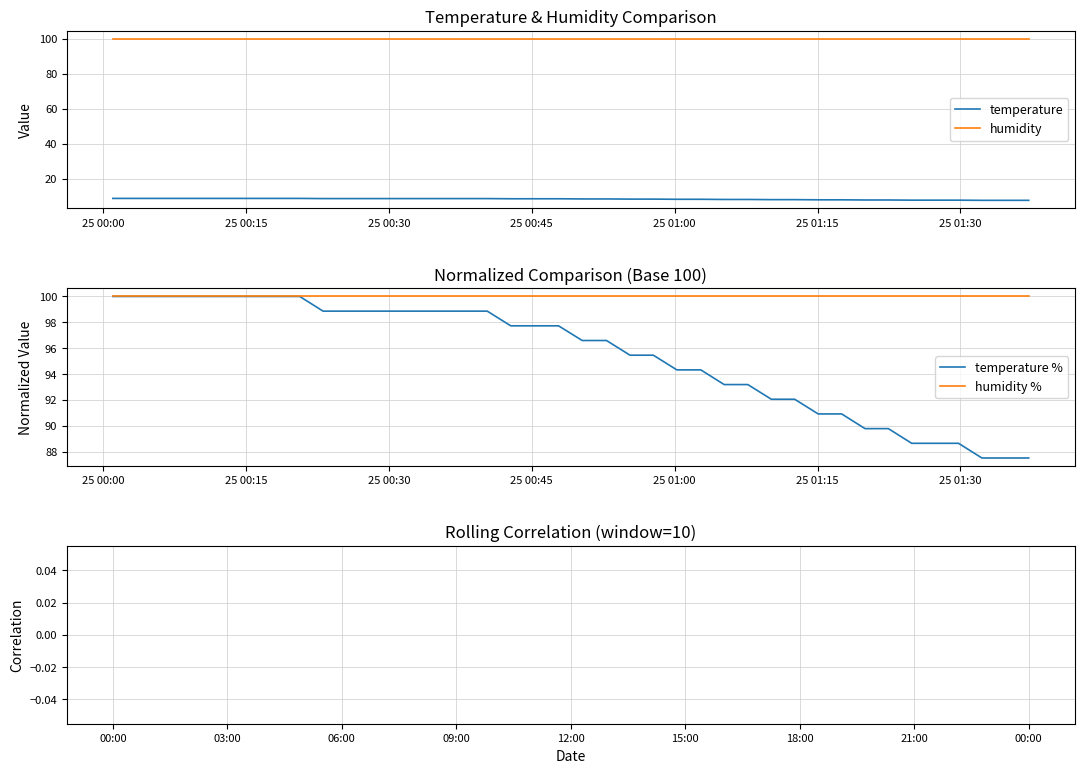

Reading left to right, transcribe all the data shown in this chart.

8.8	8.8	8.8	8.8	8.8	8.8	8.8	8.8	8.8	8.7	8.7	8.7	8.7	8.7	8.7	8.7	8.7	8.6	8.6	8.6	8.5	8.5	8.4	8.4	8.3	8.3	8.2	8.2	8.1	8.1	8.0	8.0	7.9	7.9	7.8	7.8	7.8	7.7	7.7	7.7